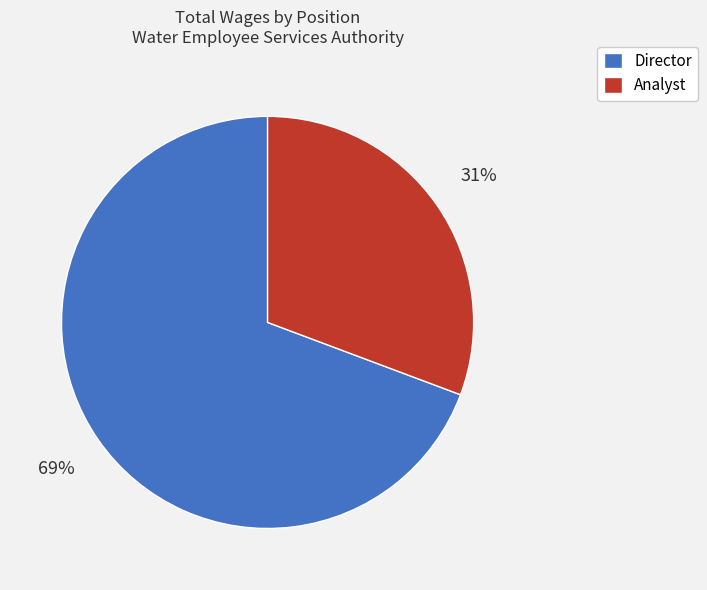

Do Director and Analyst together represent more than half of the pie?

Yes